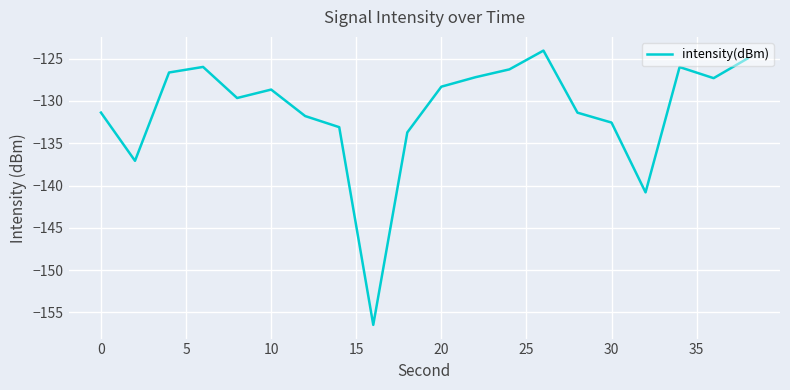

How many interior local peaks (higher than both neighbors) does the data have?

4